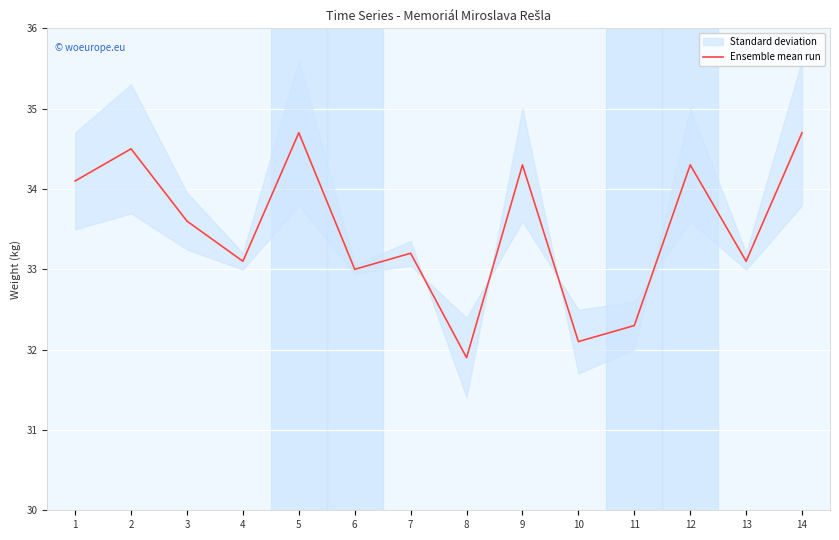

What is the ratio of the value at 8 to the value at 6?

1.0